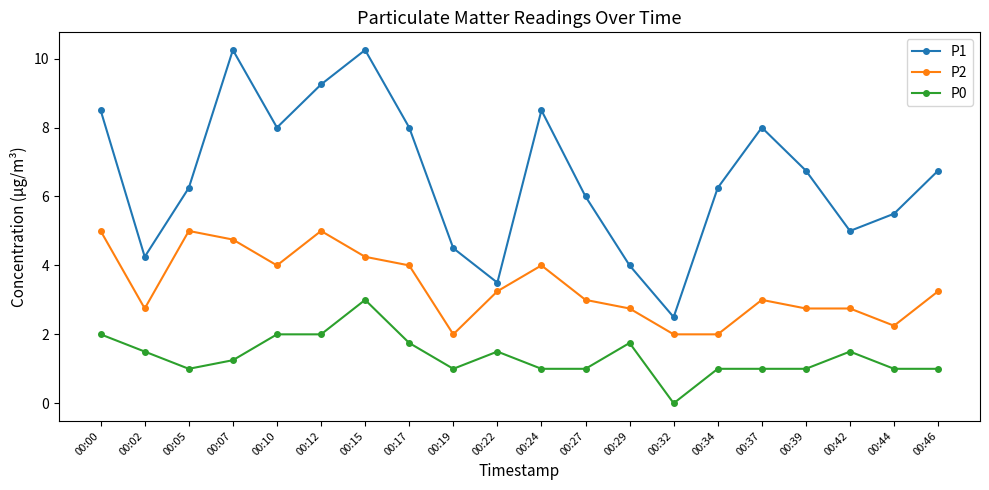

What is the difference between the second highest and minimum values in the P2 series?

3.0